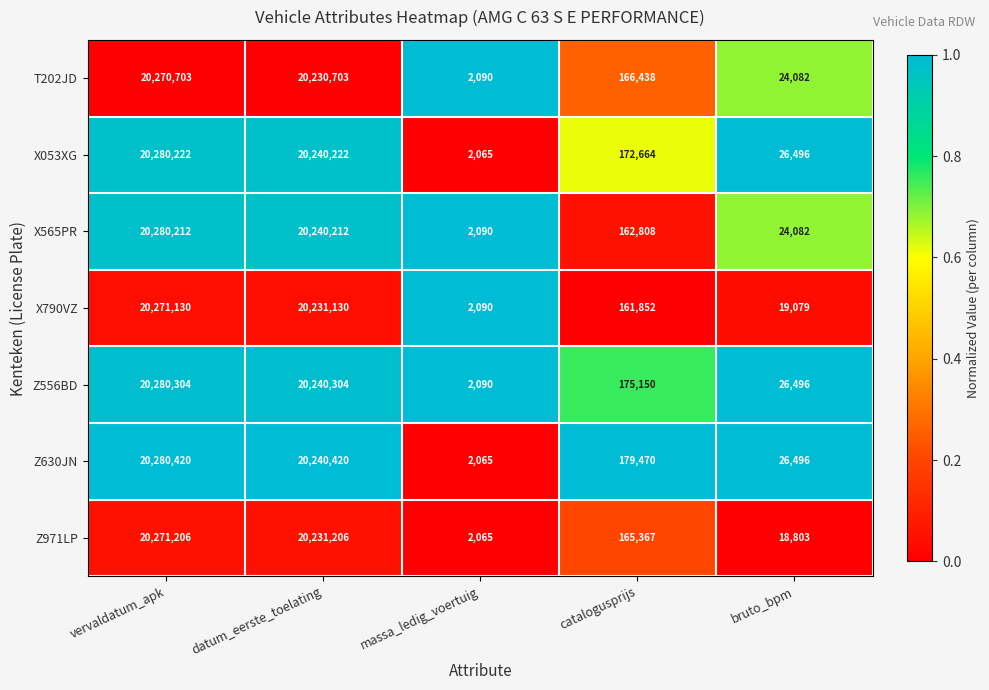

At how many categories does at least one series exceed 59138?

3